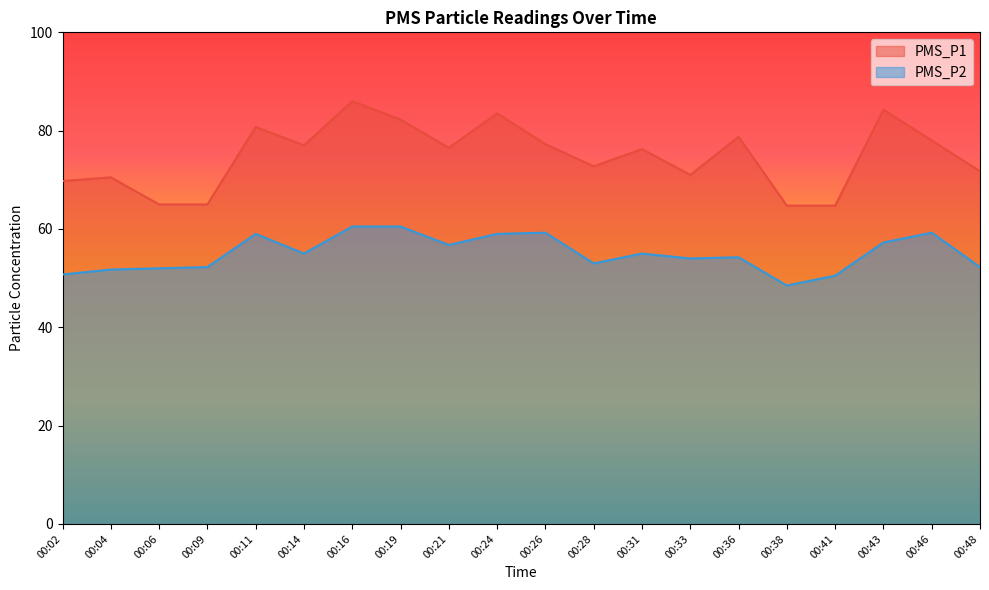

What is the minimum value shown in the chart?

48.5